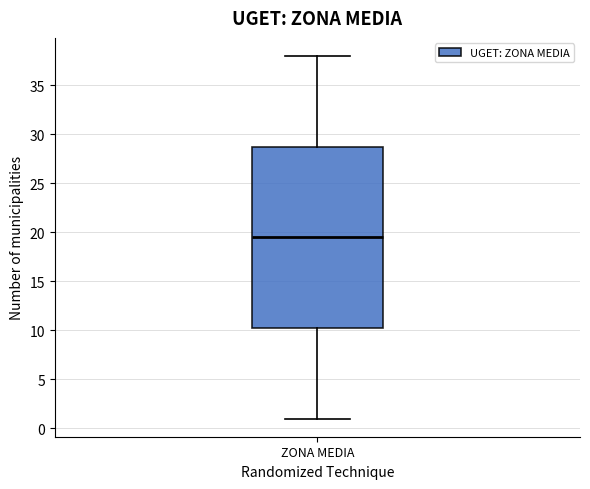

Read this box plot against the y-axis: the position of the median line, the range covered by the box, and the ends of both whiskers. The values are not printed on the chart, so give them approximately, as read against the axis.

median 19.5, box 10.5 to 29.0, whiskers 1.0 to 38.0